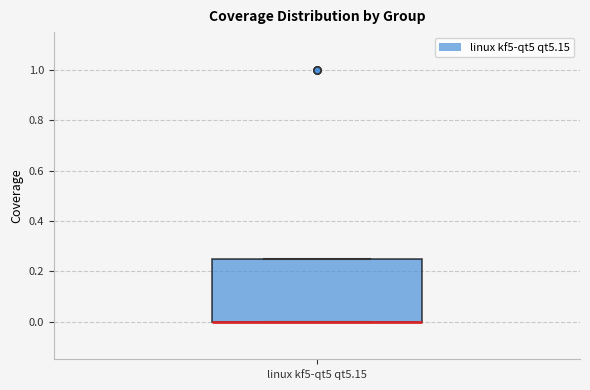

Where is the lower edge of the box for linux kf5-qt5 qt5.15 on the y-axis? The values are not printed on the chart, so give them approximately, as read against the axis.

0.00